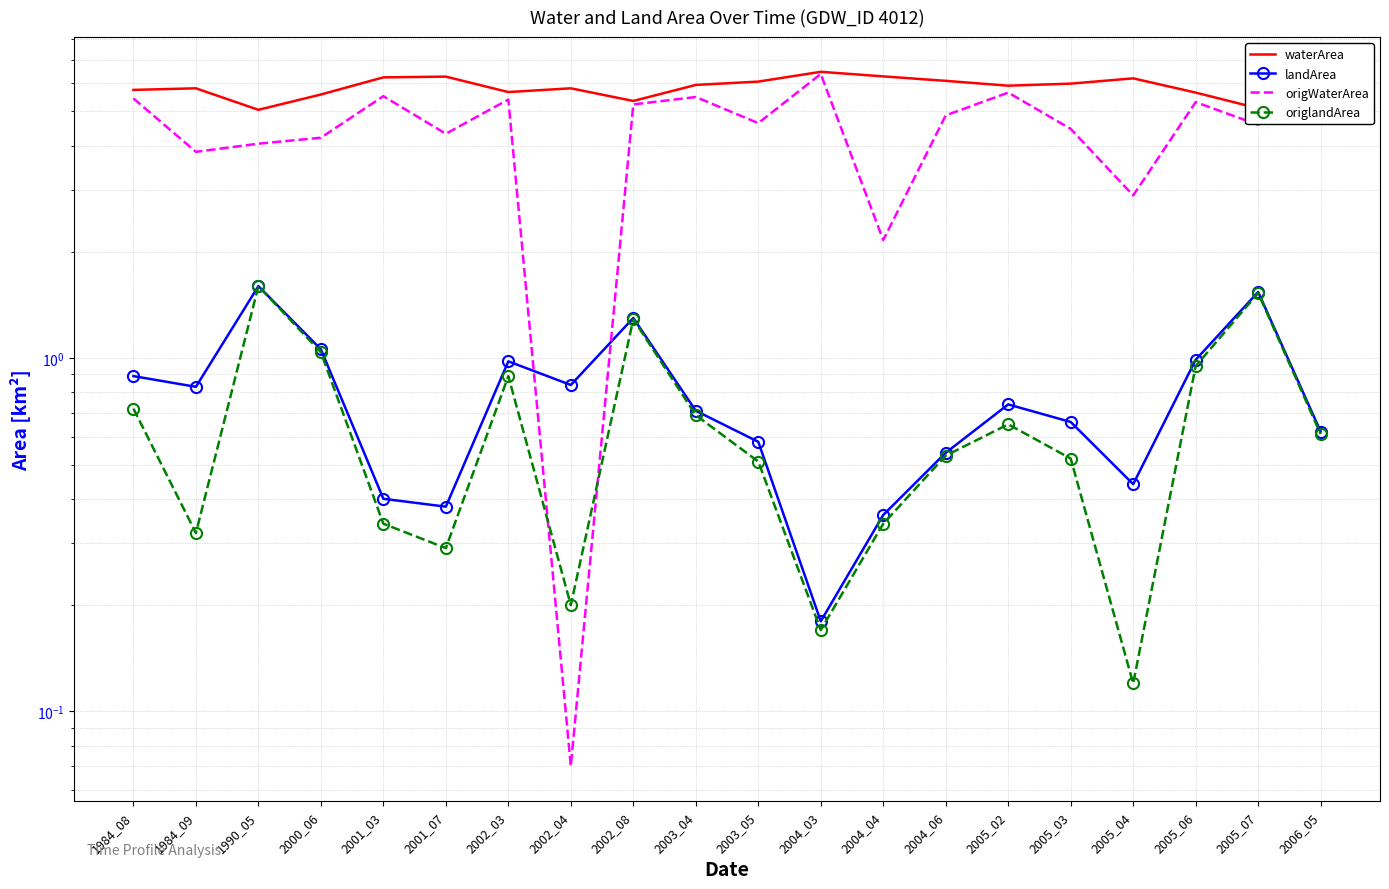

What is the maximum value shown in the chart?

6.5